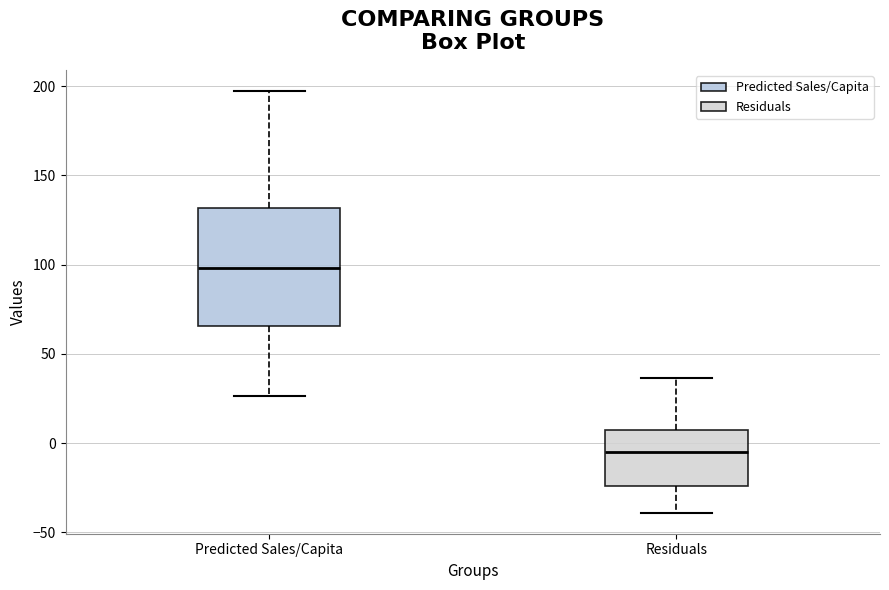

Which box is the tallest, from its lower edge to its upper edge?

Predicted Sales/Capita